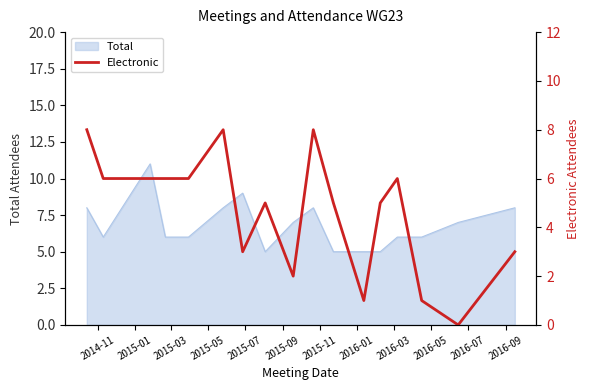

Reading right to left, what are all the values shown in this chart?

3	0	1	6	5	1	5	8	2	5	3	8	6	6	6	6	8